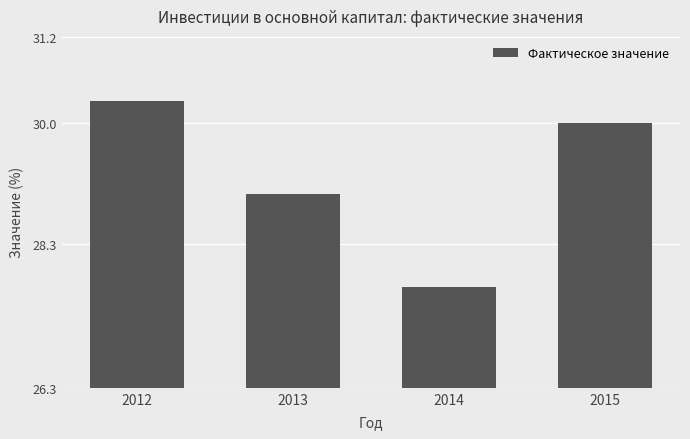

How many data points are less than 30?

2